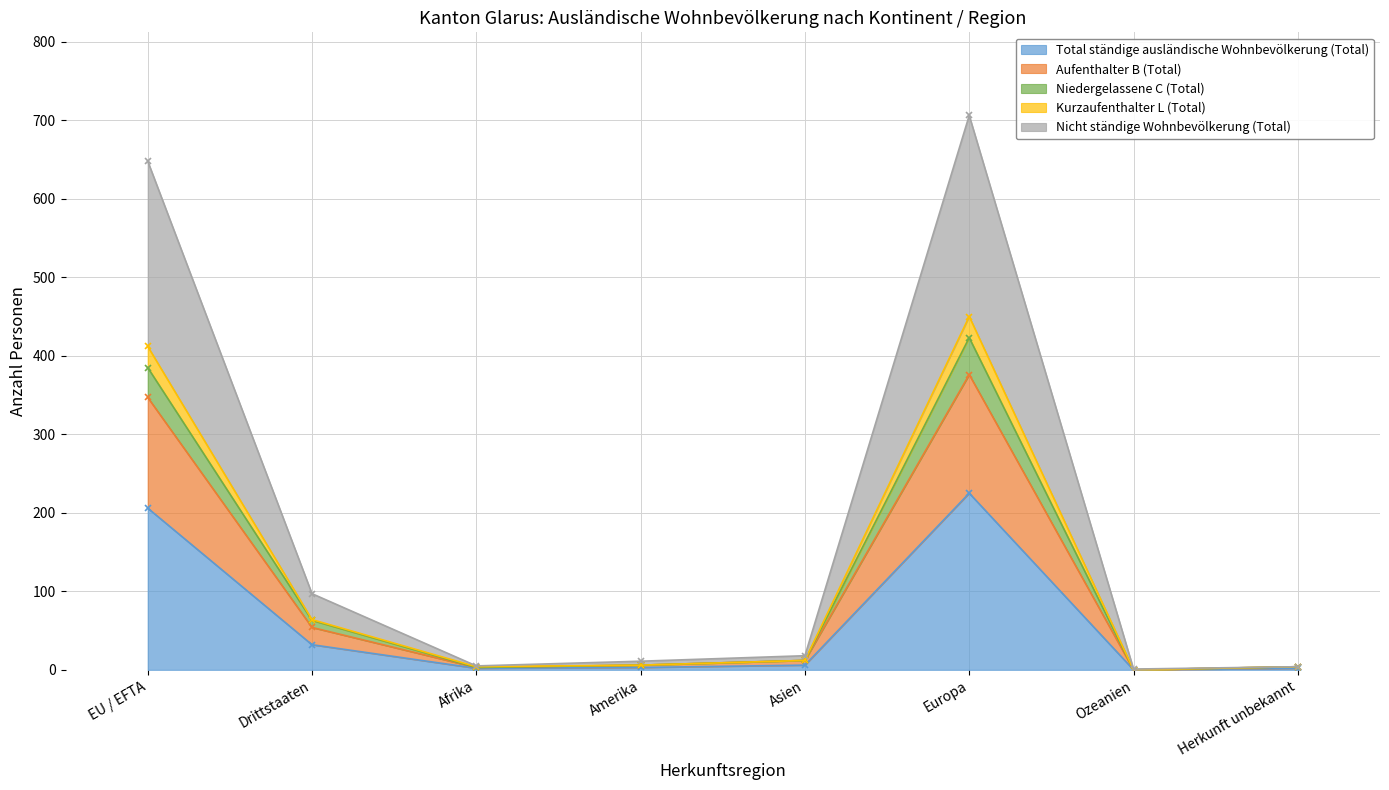

What is the approximate value of Total ständige ausländische Wohnbevölkerung (Total) at EU / EFTA?

206